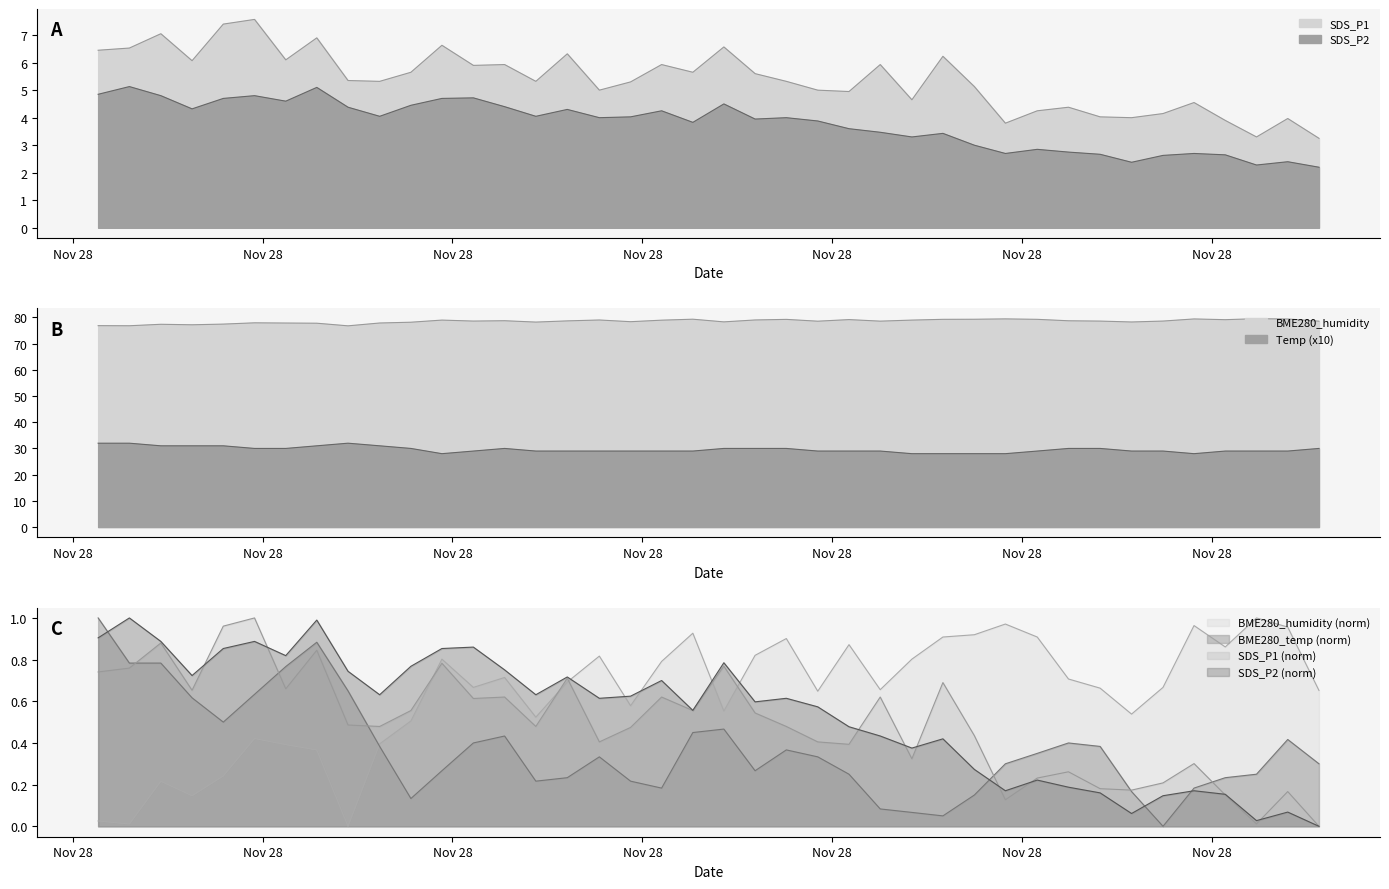

Where is Temp nearest to the value 30?

Temp